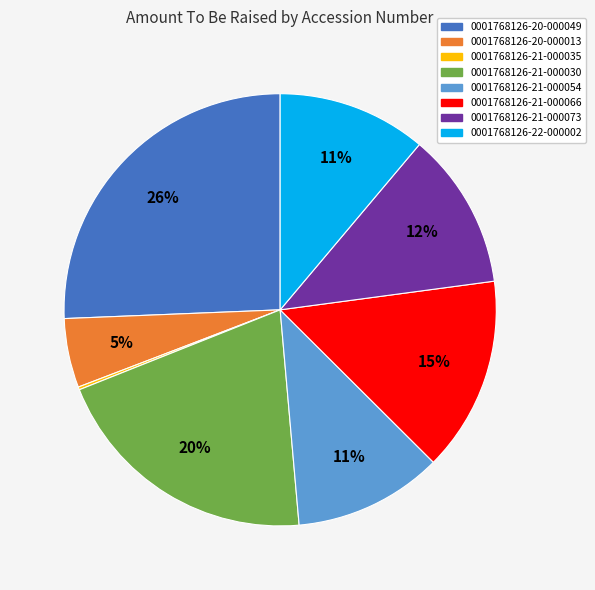

To the nearest percent, what is the average slice percentage?

12%